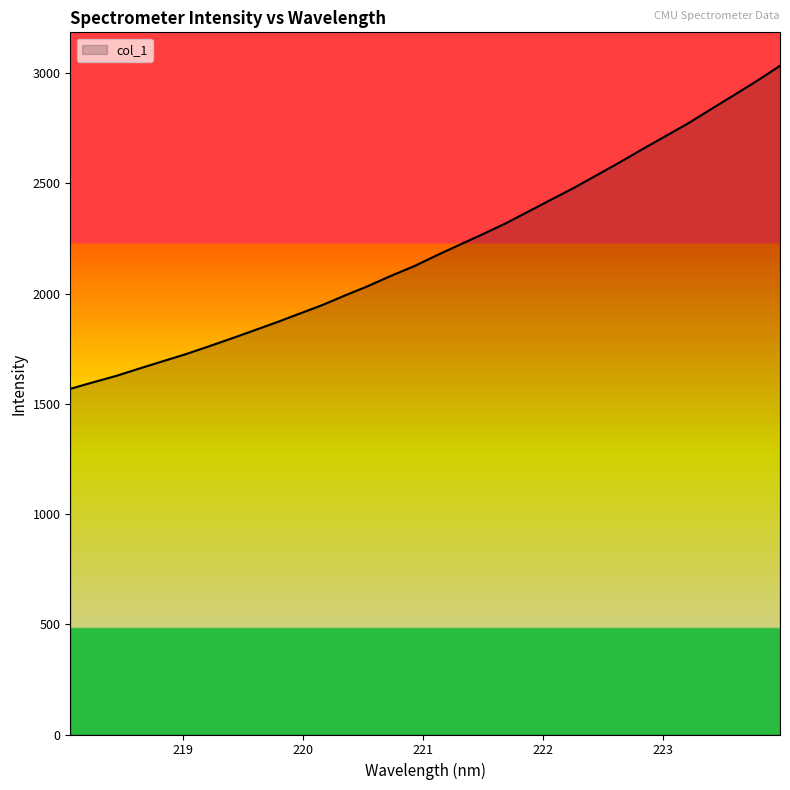

What is the greatest value displayed?

3033.4